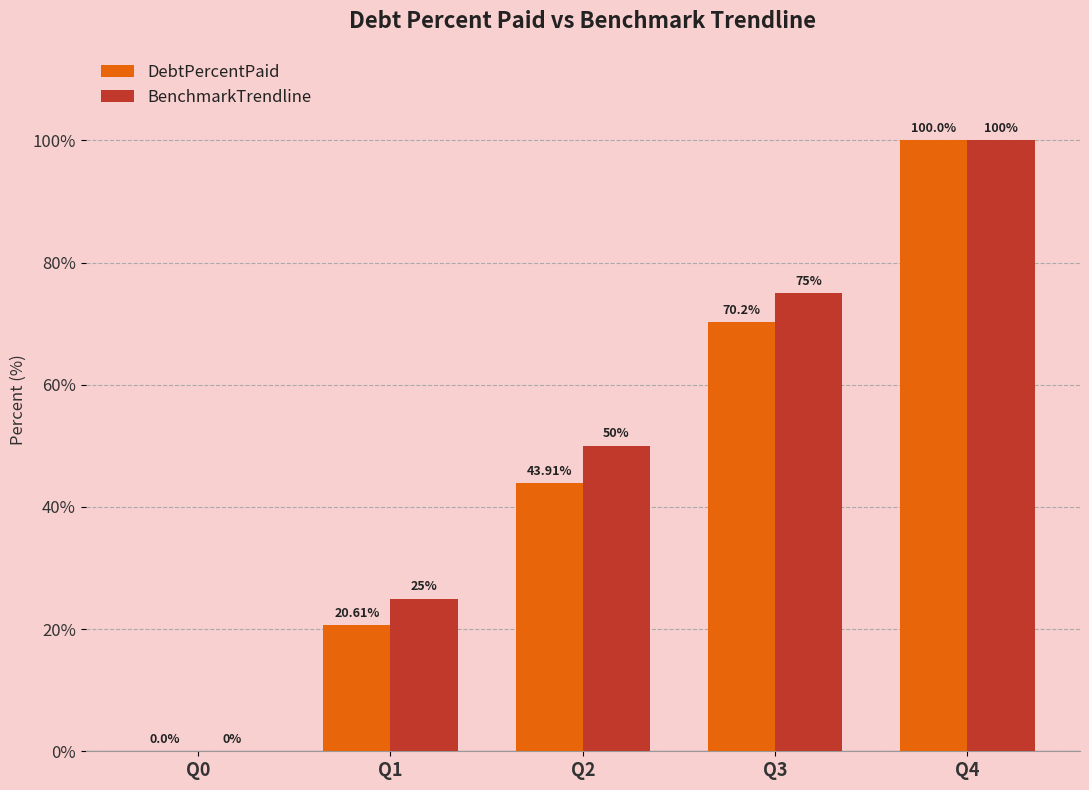

Is it true that BenchmarkTrendline equals 23.0 at Q3?

False